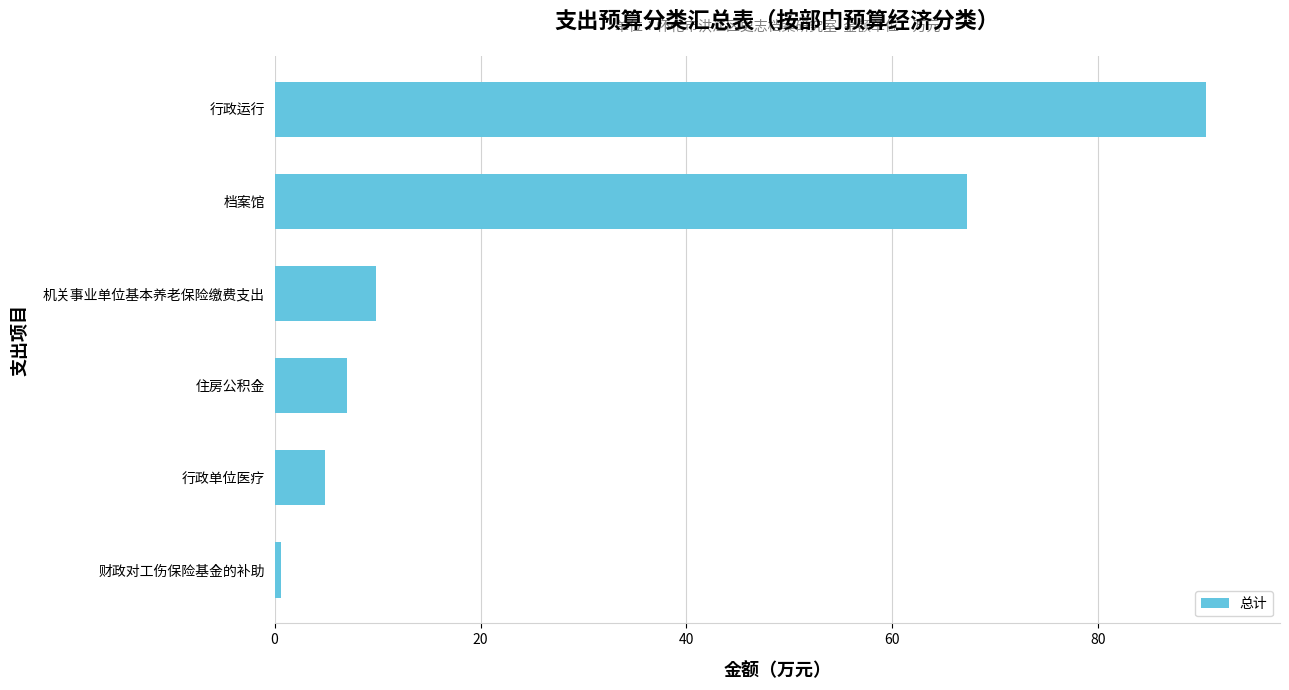

The chart shows a value of 9.8 at 机关事业单位基本养老保险缴费支出. True or false?

True